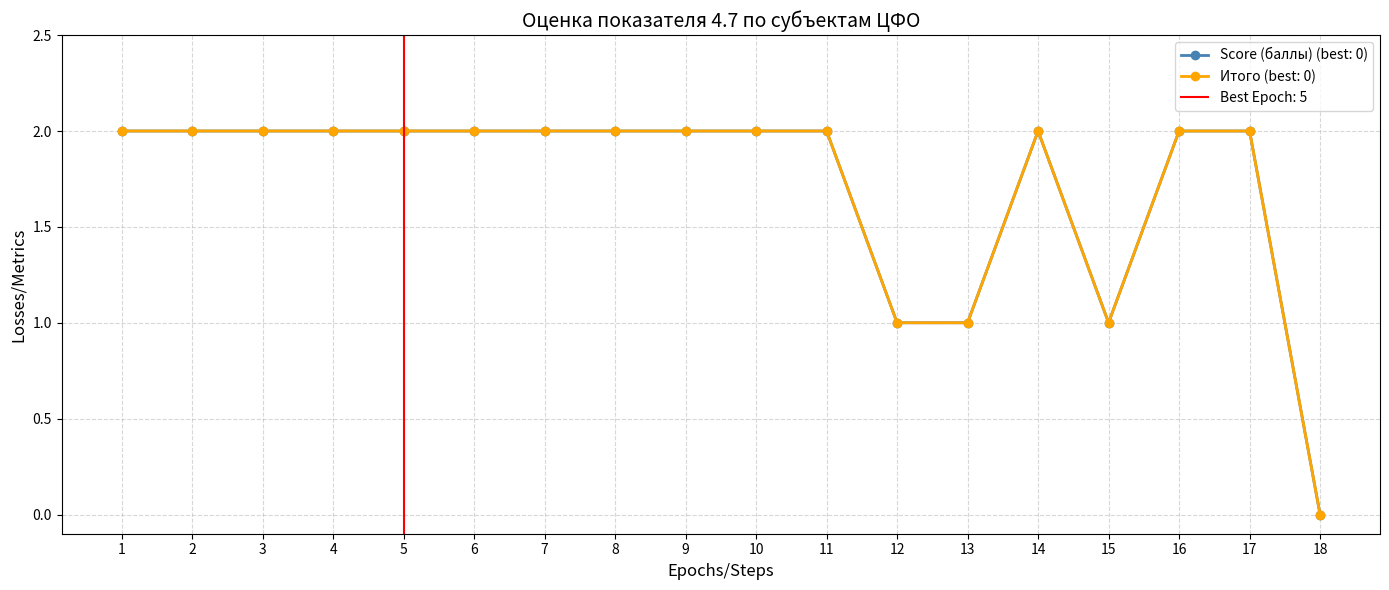

How many Итого values are between 2 and 3?

14